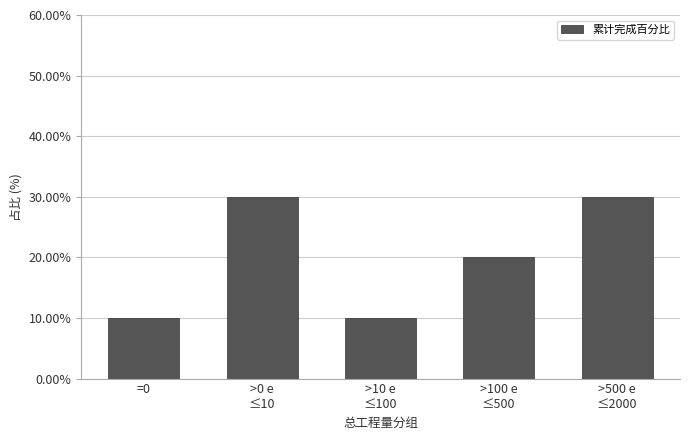

Reading left to right, what are all the values shown in this chart?

10	30	10	20	30